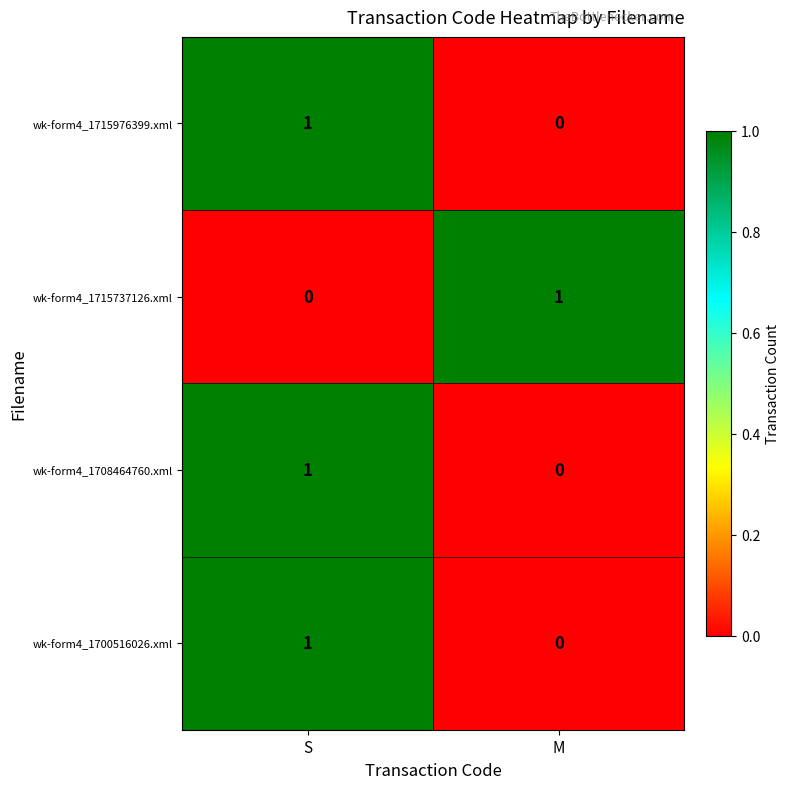

Reading left to right, list all the values displayed in this chart.

wk-form4_1715976399.xml: 1	0
wk-form4_1715737126.xml: 0	1
wk-form4_1708464760.xml: 1	0
wk-form4_1700516026.xml: 1	0